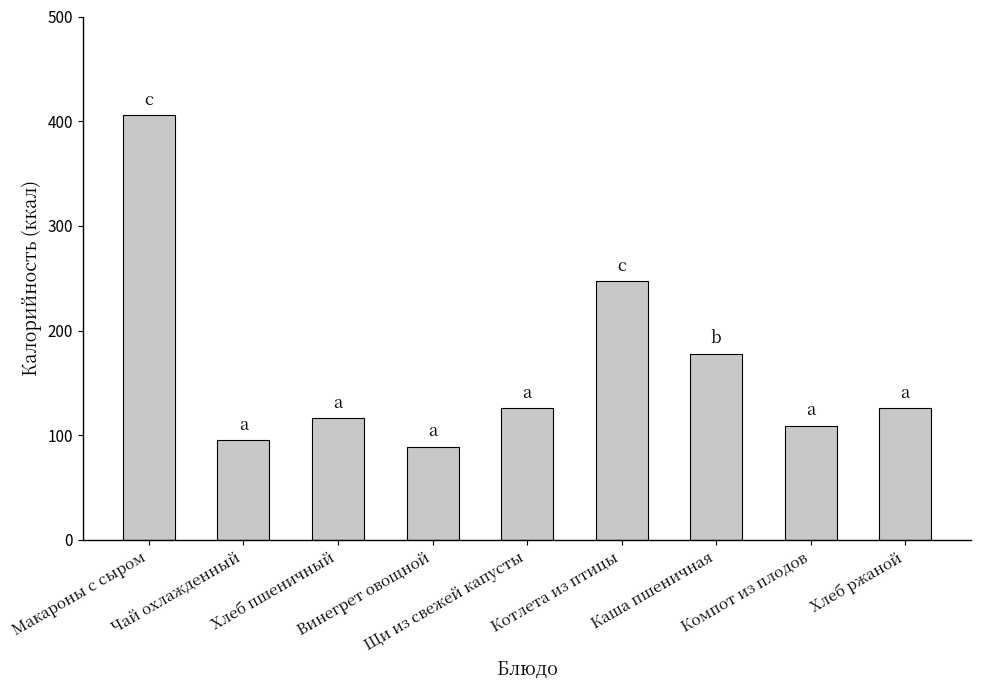

What is the value of the 4th bar from the left?

89